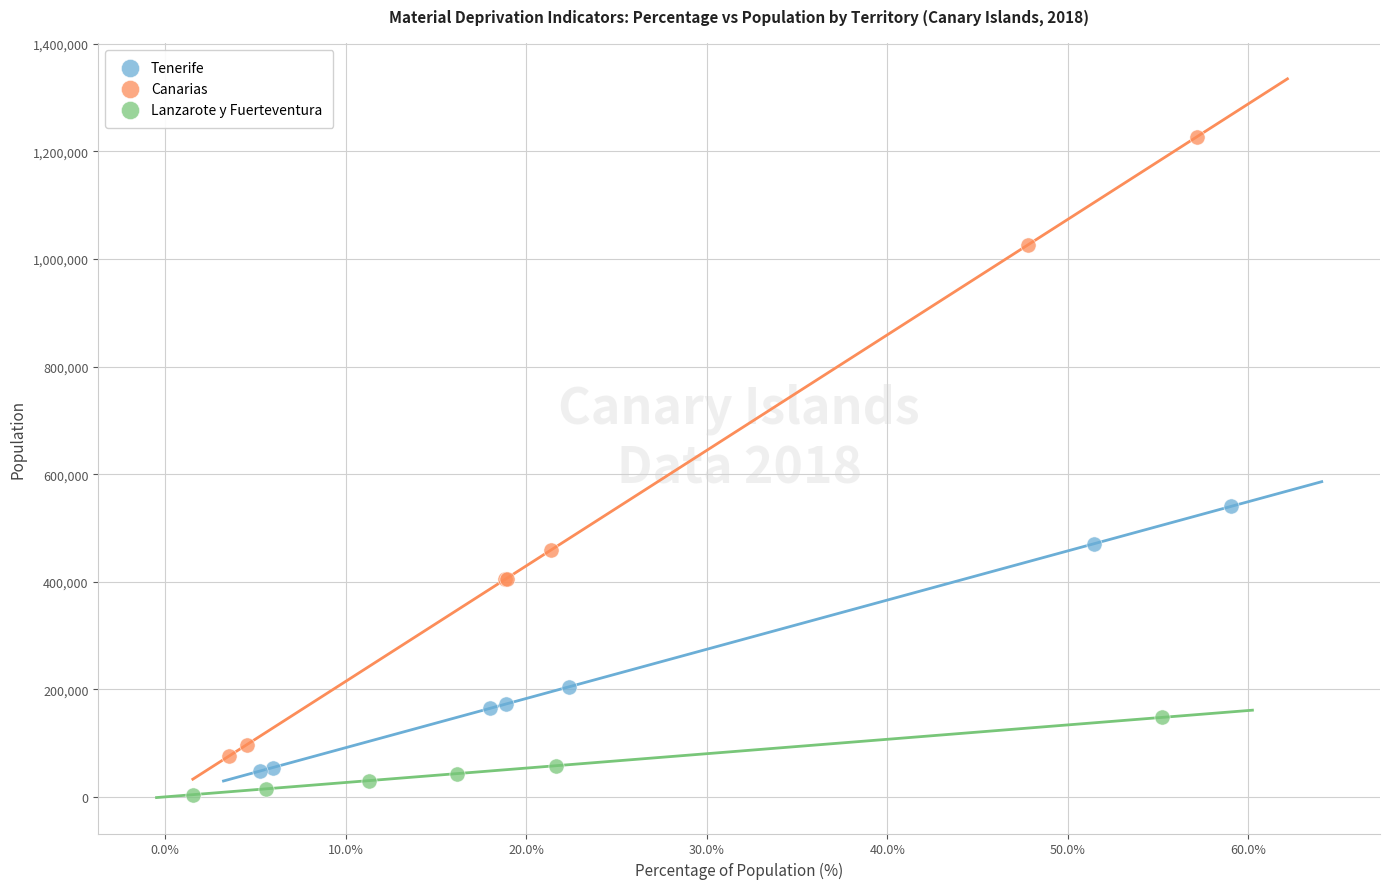

Which series has the largest Y range (max minus min)?

Canarias